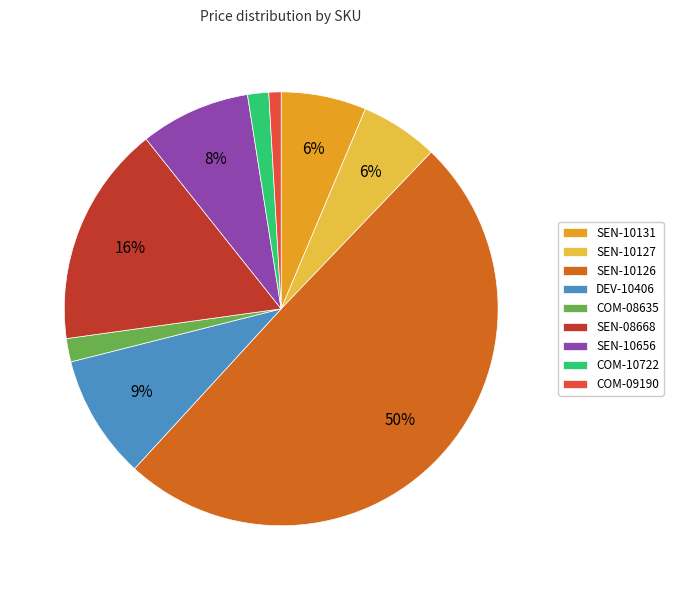

Does COM-09190 represent more than half of the total?

No